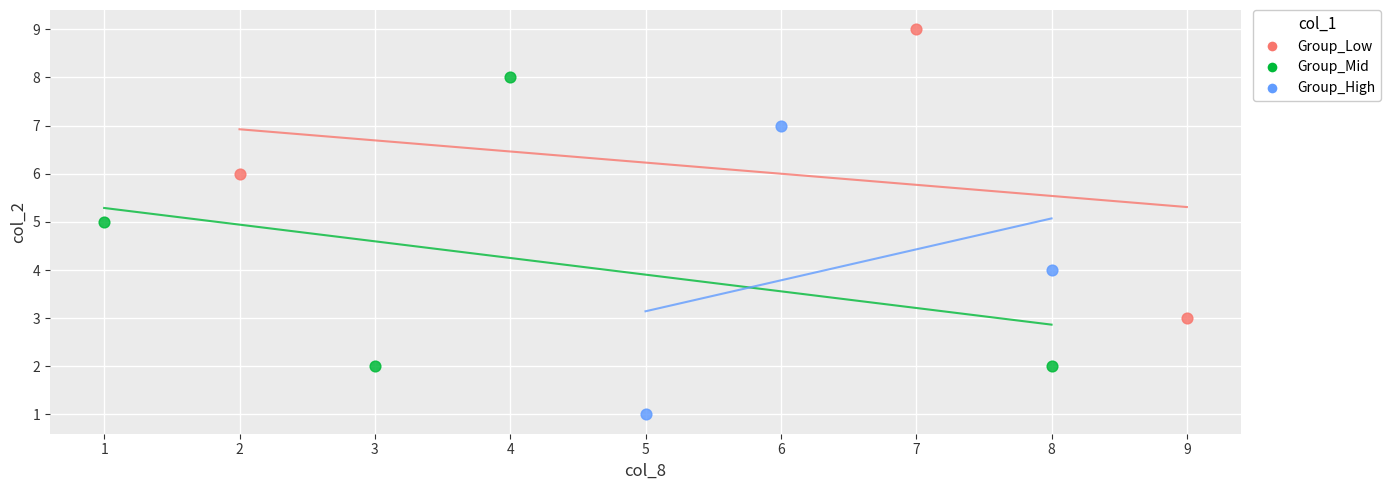

What are all the series names shown in the legend?

Group_Low, Group_Mid, Group_High